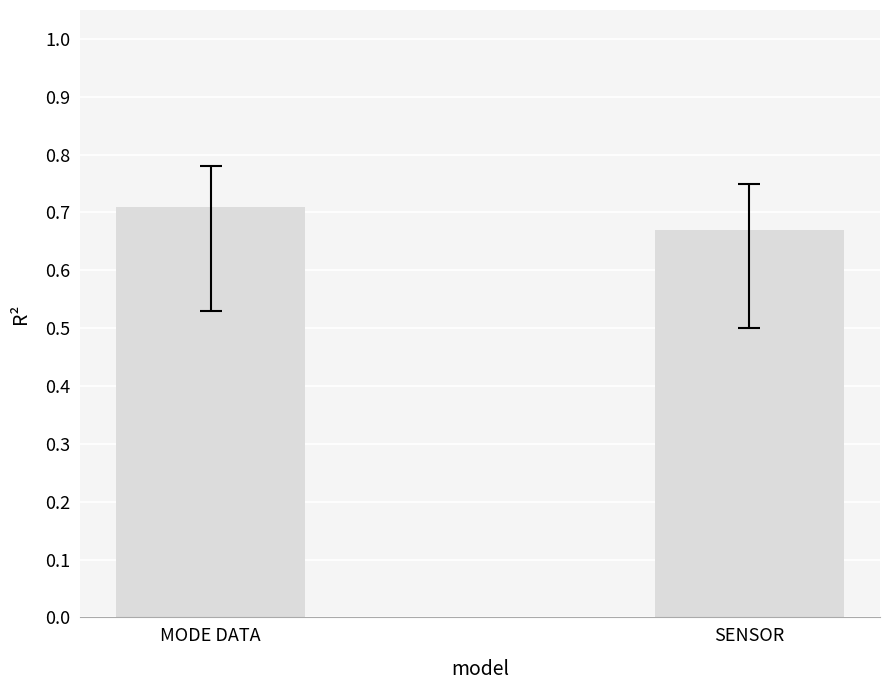

List the labels in order of value, largest first.

MODE DATA, SENSOR